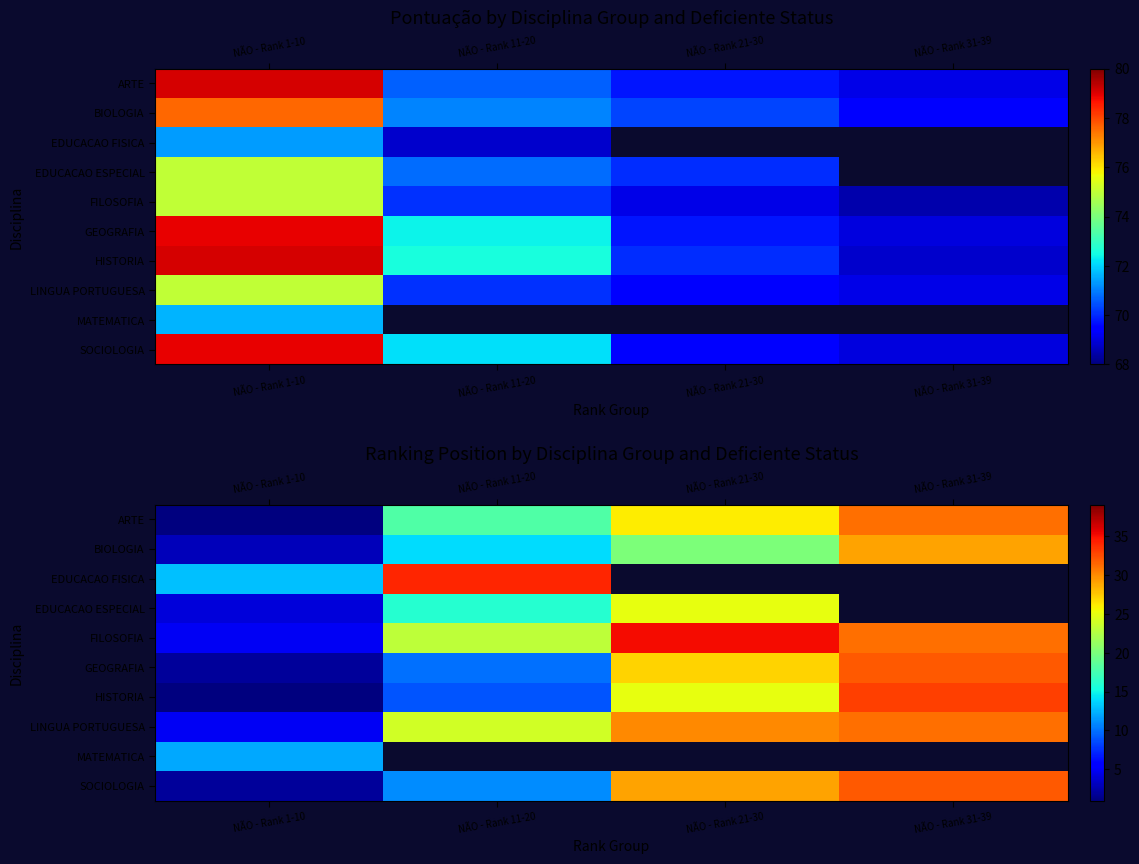

Is the value of GEOGRAFIA at NÃO - Rank 31-39 greater than the value of MATEMATICA at NÃO - Rank 31-39?

Yes